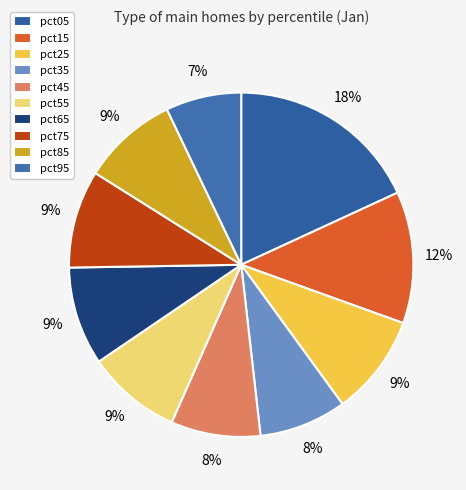

What percentage is NOT represented by pct95?

92.9%